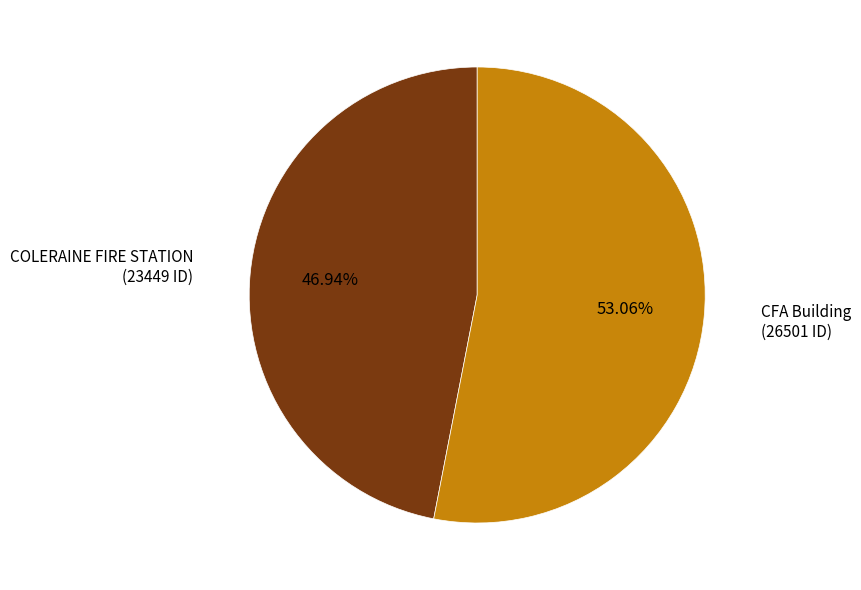

Count the number of slices in the pie.

2